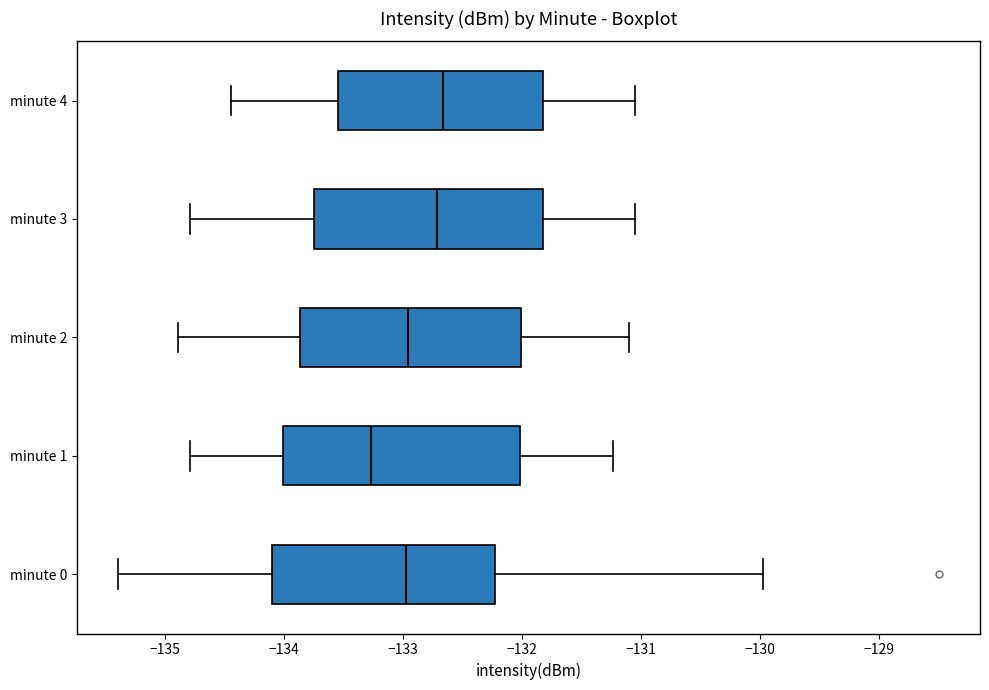

Which box has the furthest to the left median line?

minute 1